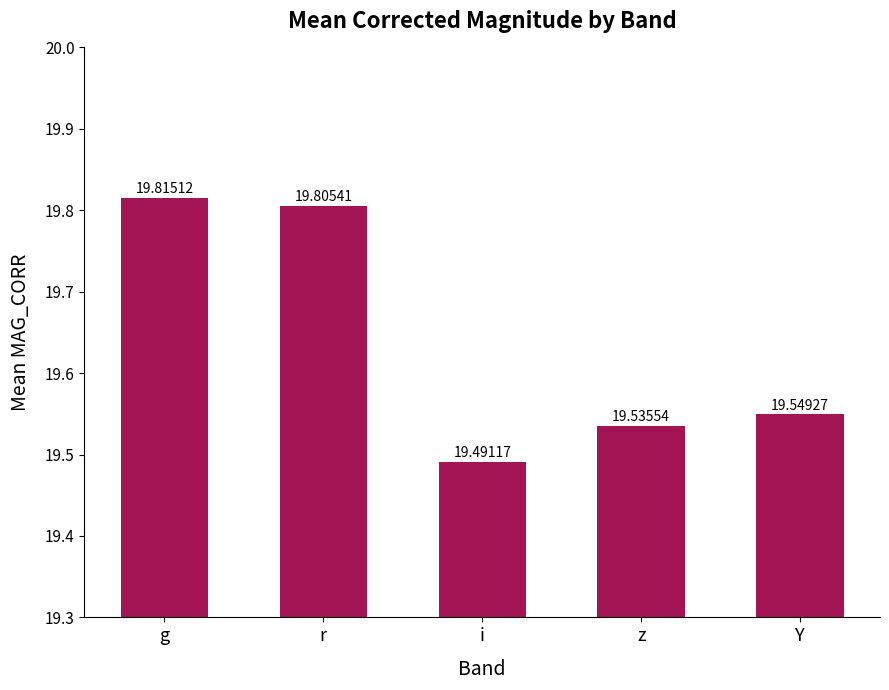

True or false: the data shows 19.8 at r.

True